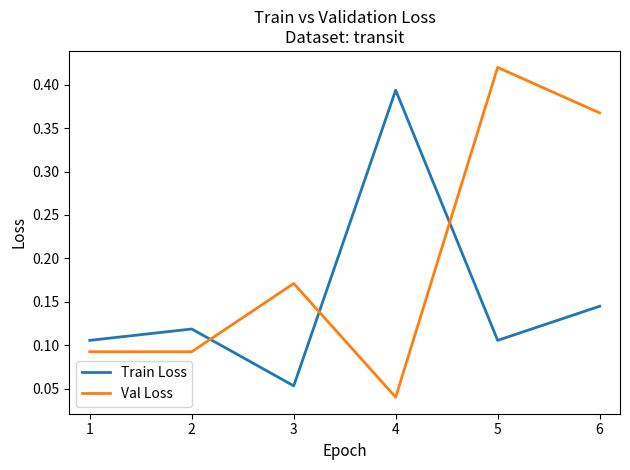

Which series ends up on top after the final intersection of Train Loss and Val Loss?

Val Loss